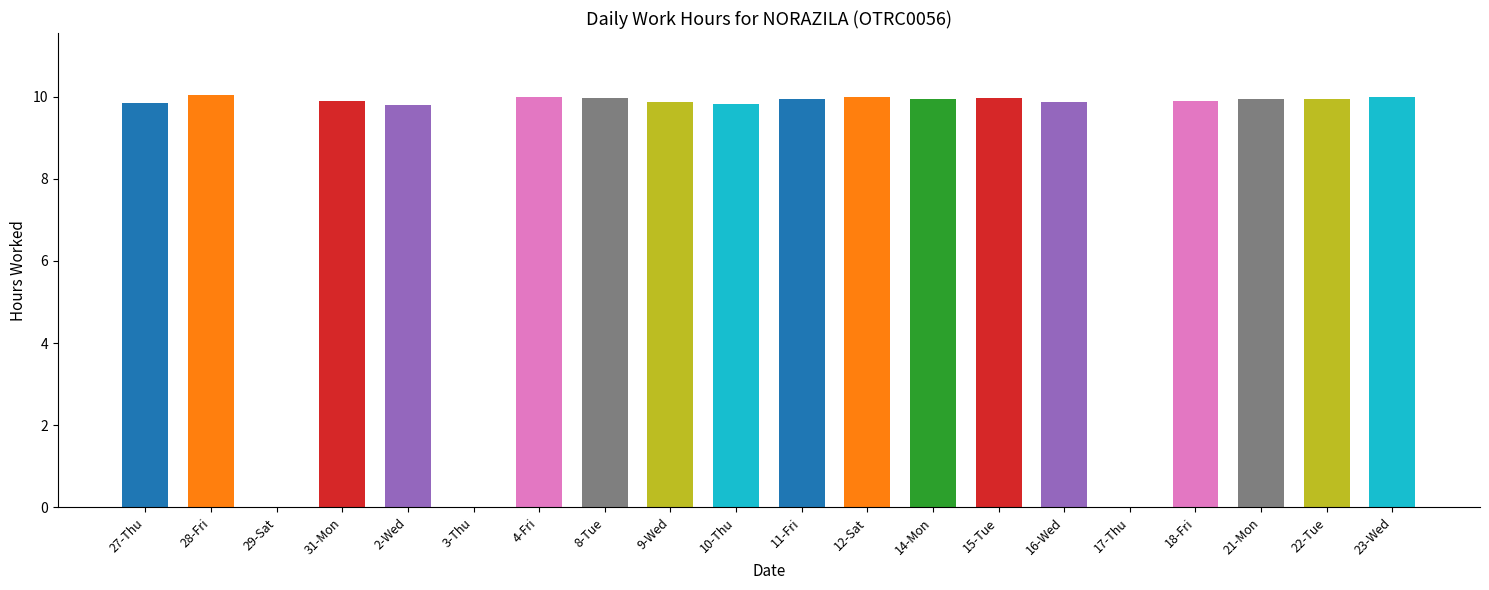

What is the sum of all values?

168.7